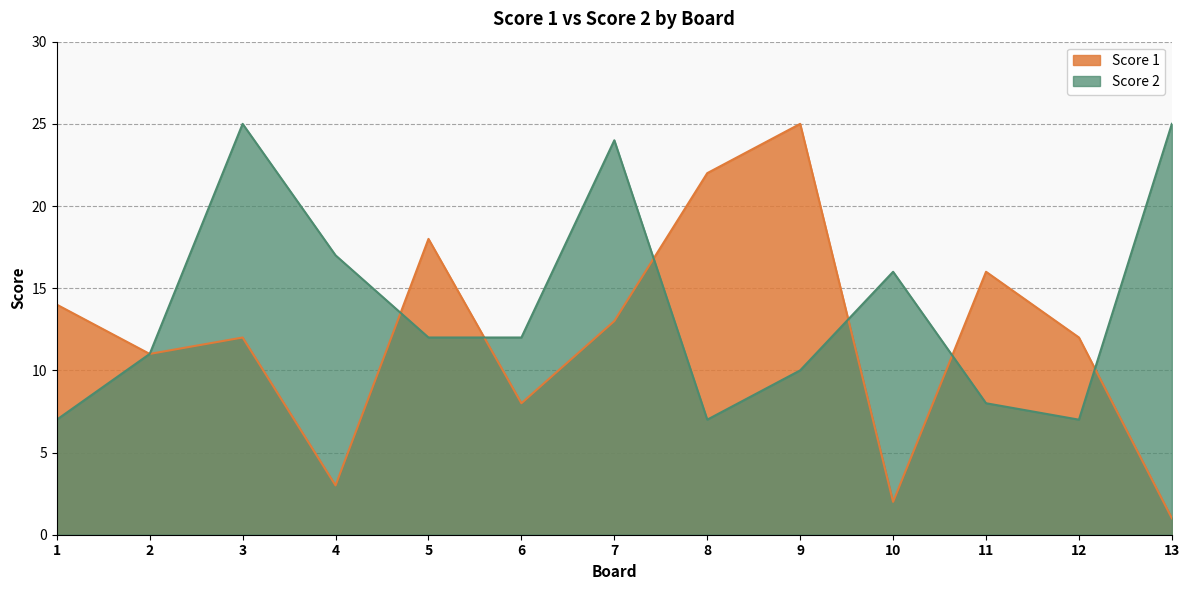

Does the chart display data point markers on the line(s)?

No